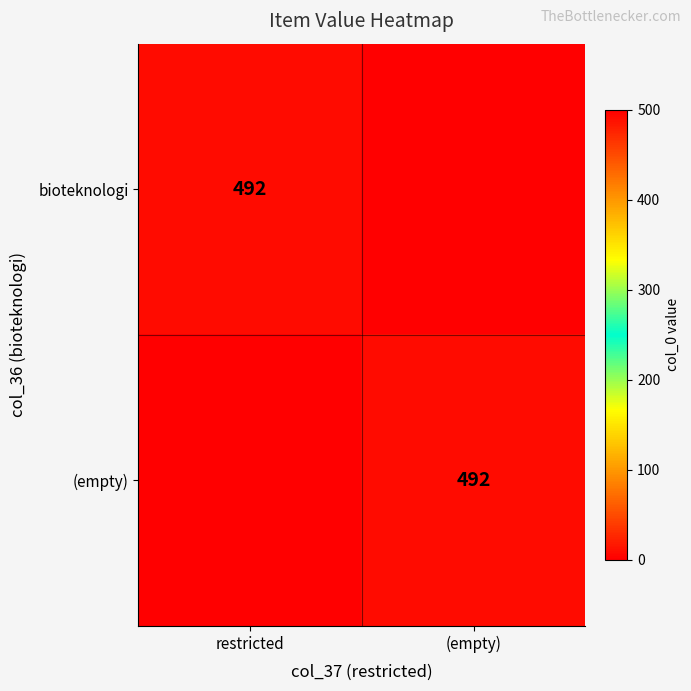

Is it true that bioteknologi equals 721 at restricted?

False